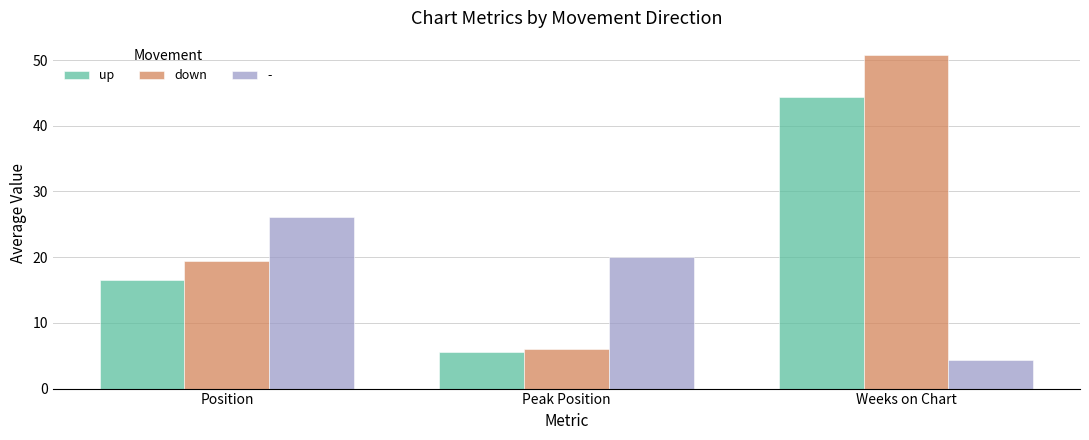

Is the value of down at Peak Position greater than the value of up at Weeks on Chart?

No